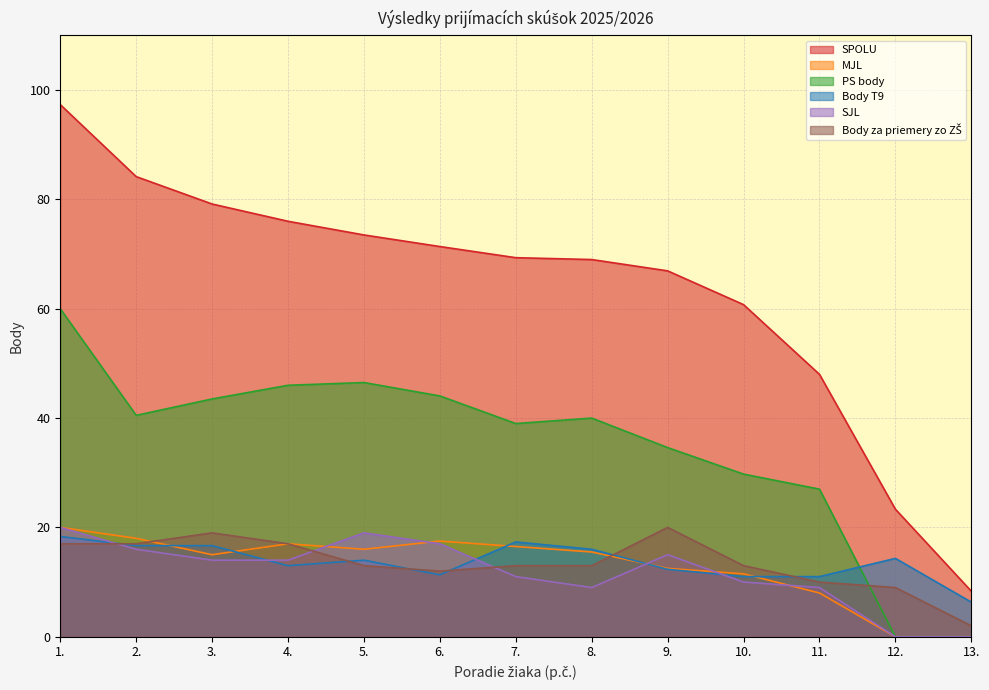

At which category does the chart reach its minimum across all series?

12.